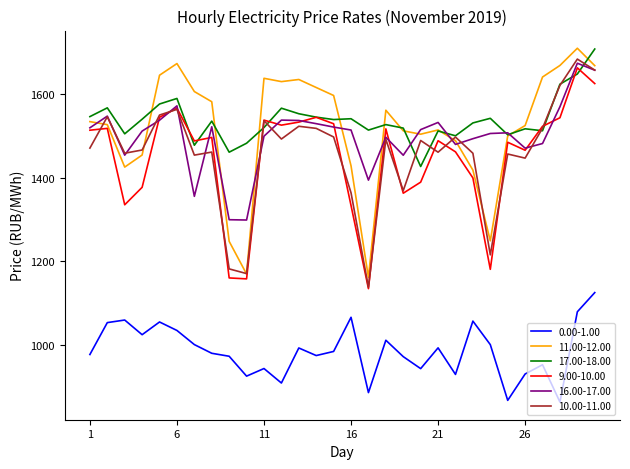

Does the chart display data point markers on the line(s)?

No